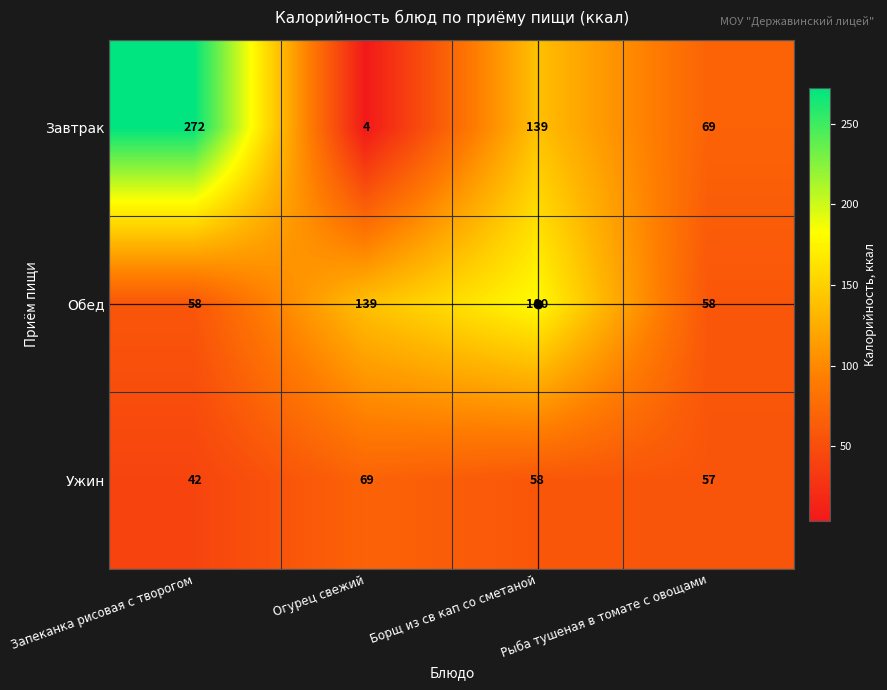

Rank the series by their average value, from highest to lowest.

Завтрак, Обед, Ужин